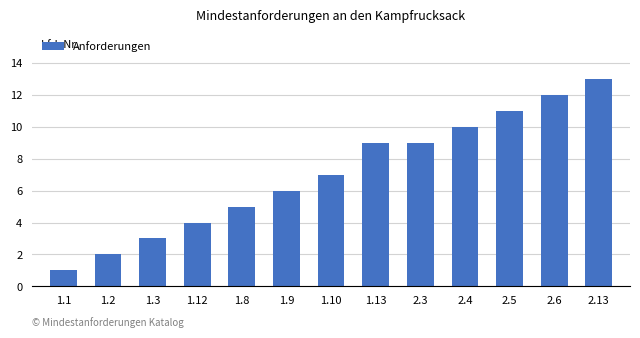

What is the minimum value shown in the chart?

1